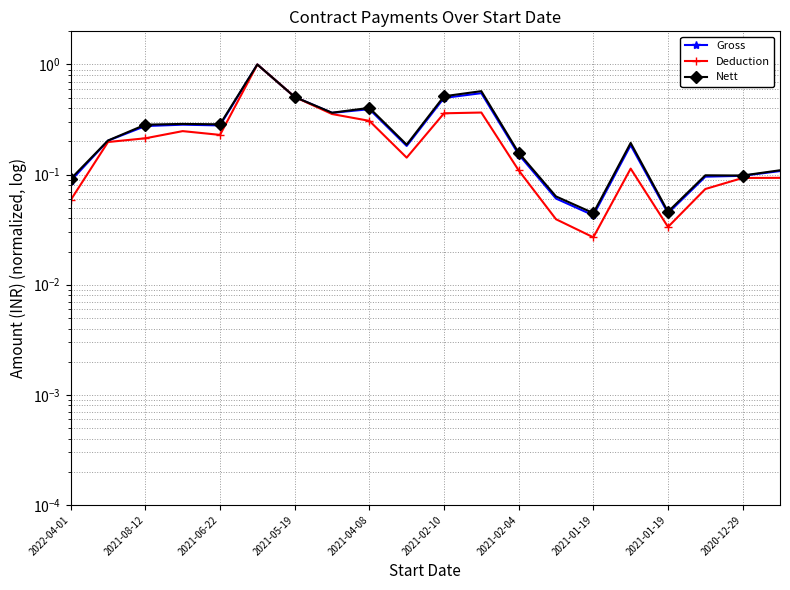

What is the label of the 4th point from the left?

2021-05-19